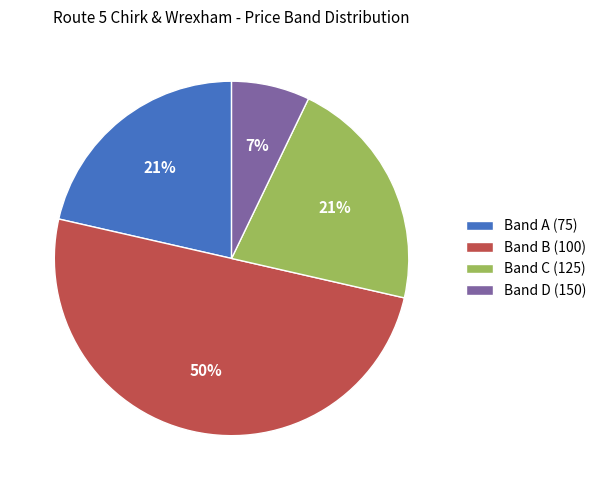

Is it true that Band B (100) is 35% of the pie?

False